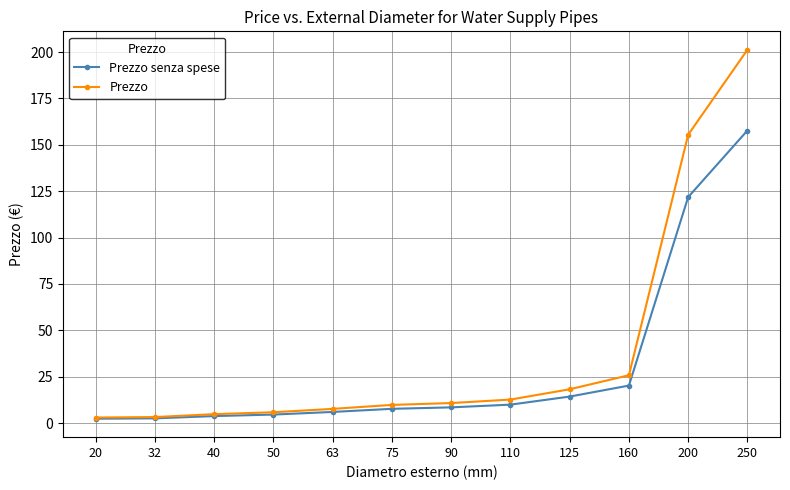

At which category is the sum across all series the highest?

250